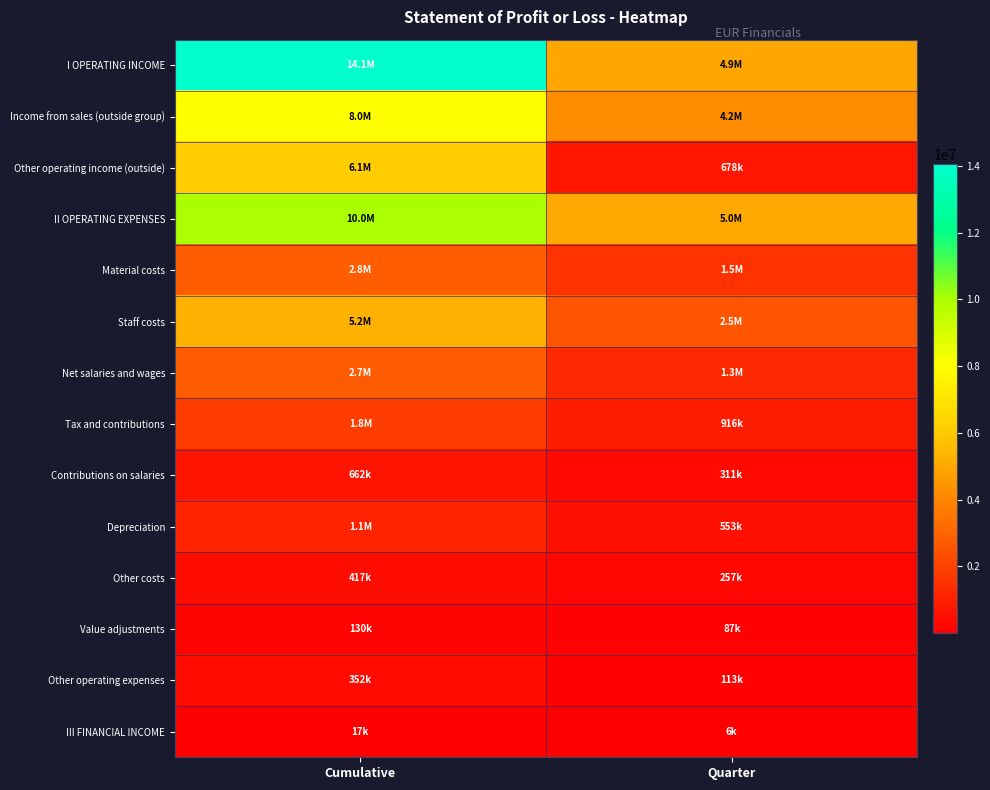

Rank the series by their maximum value, from lowest to highest.

III FINANCIAL INCOME, Value adjustments, Other operating expenses, Other costs, Contributions on salaries, Depreciation, Tax and contributions, Net salaries and wages, Material costs, Staff costs, Other operating income (outside), Income from sales (outside group), II OPERATING EXPENSES, I OPERATING INCOME